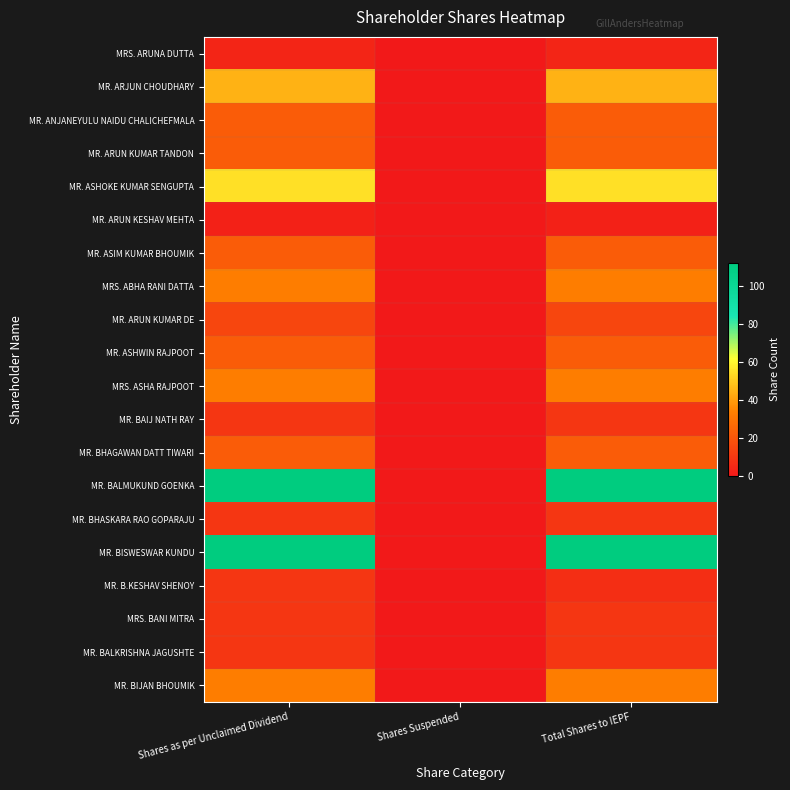

Which has a higher value, Shares Suspended or Total Shares to IEPF?

Total Shares to IEPF